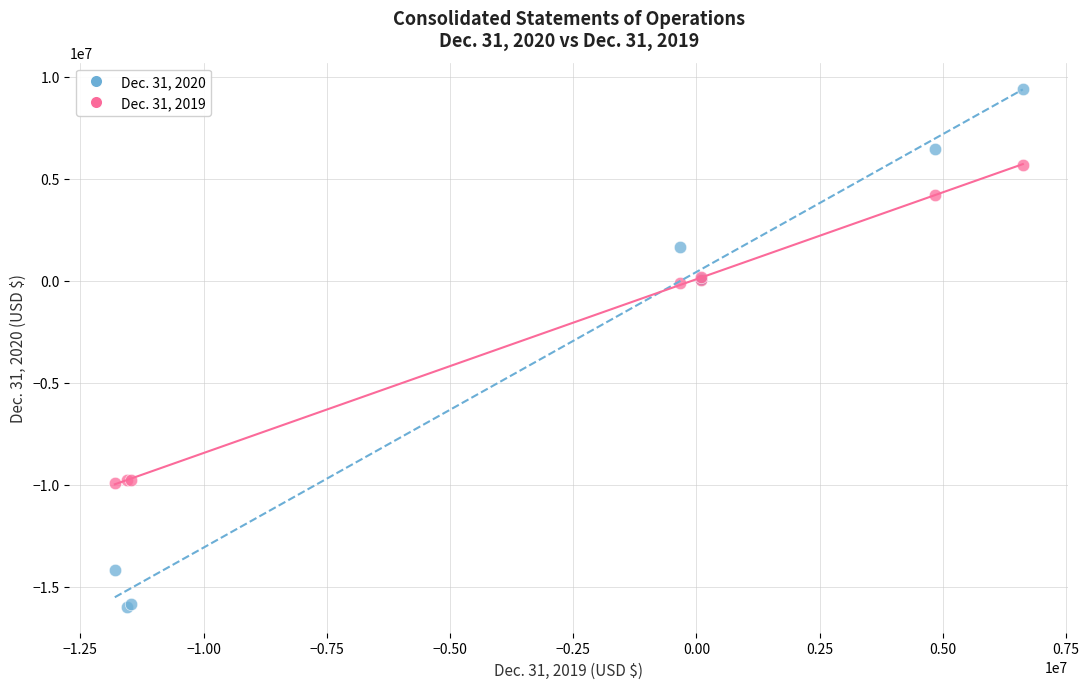

What are all the series names shown in the legend?

Dec. 31, 2020, Dec. 31, 2019